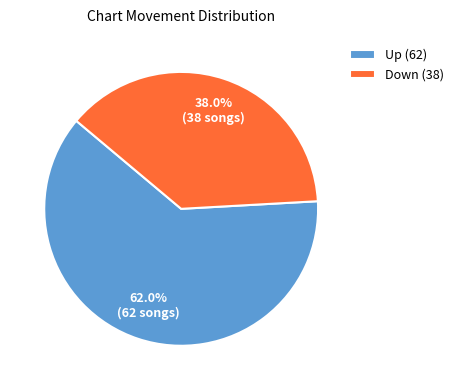

Does any single category account for the majority?

Yes